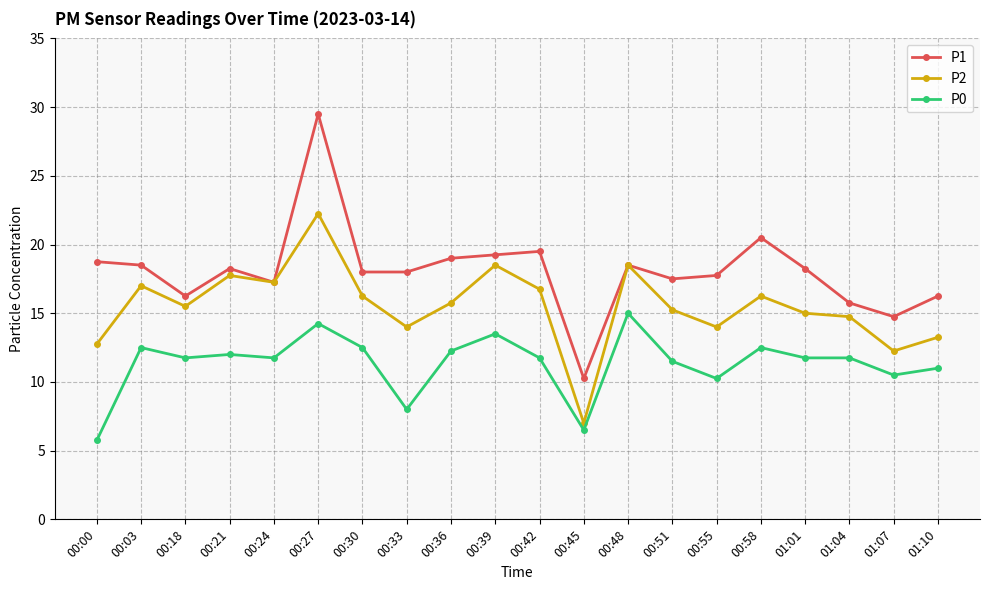

What is the label of the 12th point from the right?

00:36